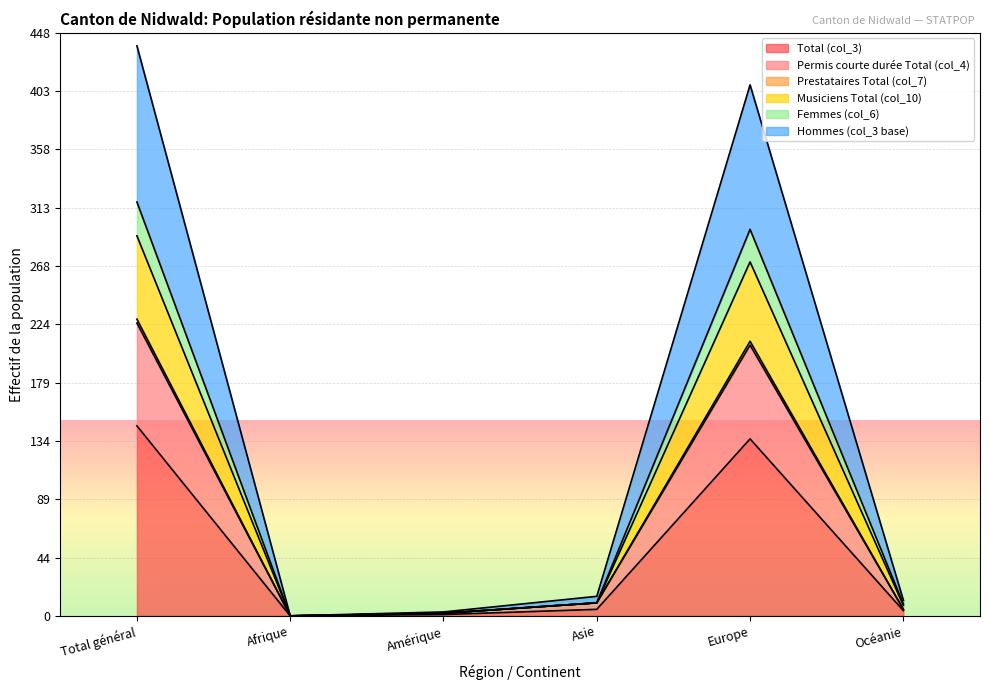

True or false: Total (col_3) has a value of 0 at Afrique.

True